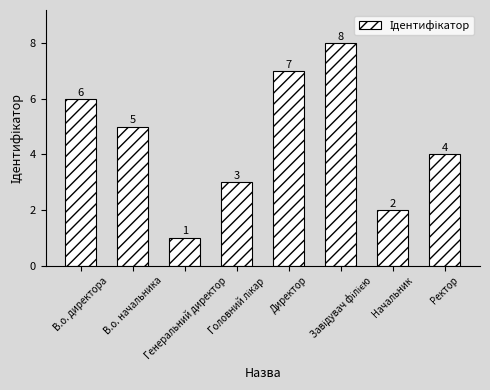

What is the greatest value displayed?

8